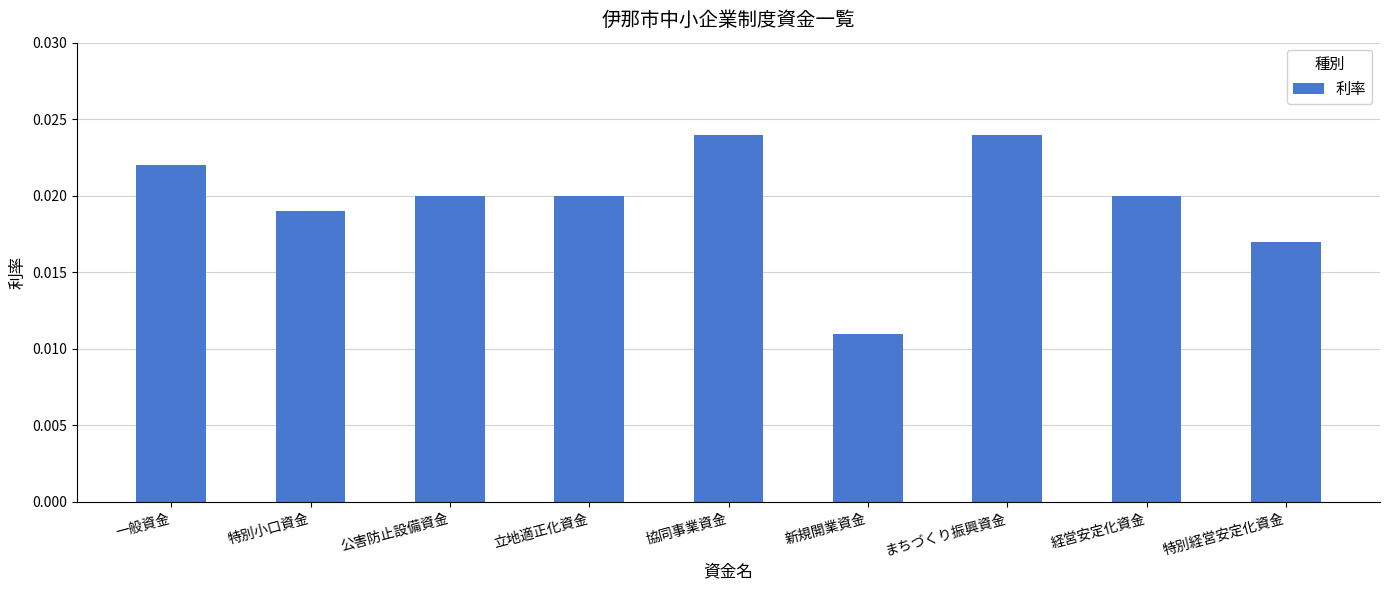

Does the chart contain any negative values?

No